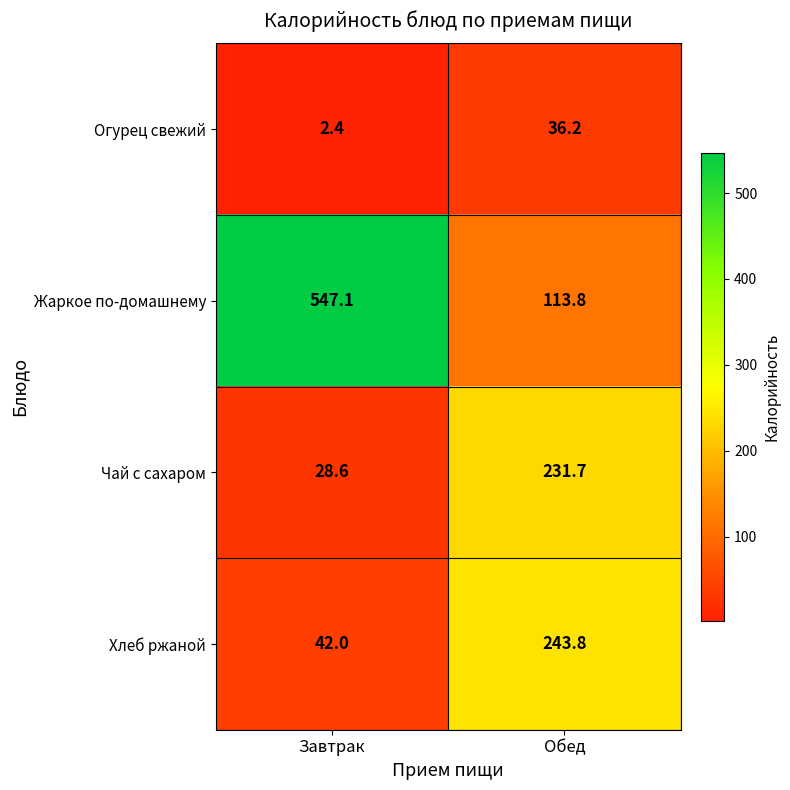

Which series has the largest total across all categories?

Жаркое по-домашнему